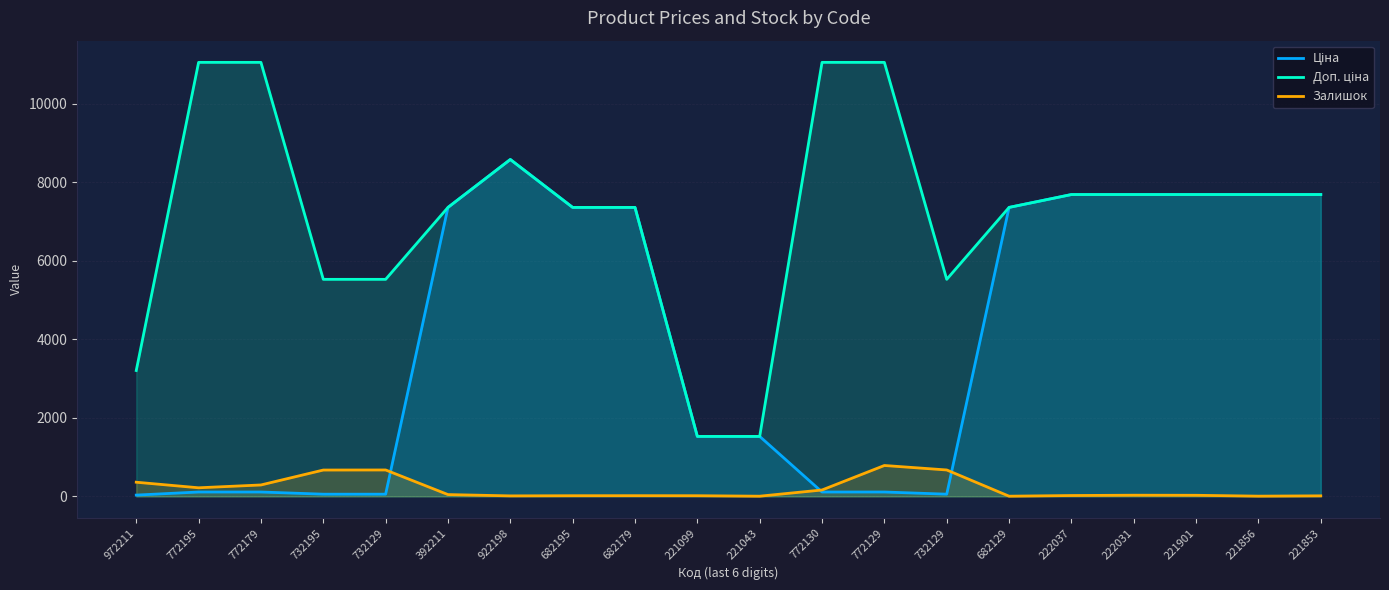

The value of Залишок at 682129 is 4.0. True or false?

True